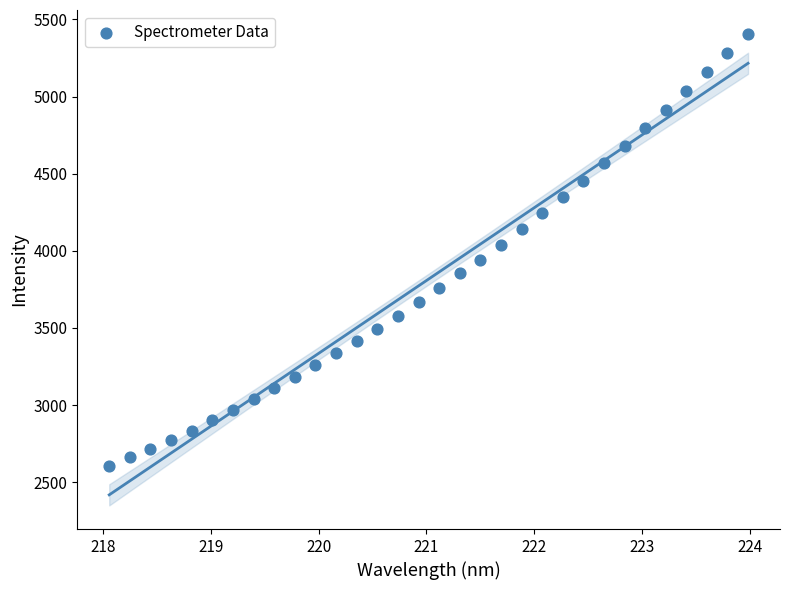

What is the range of X values (max minus min)?

5.9